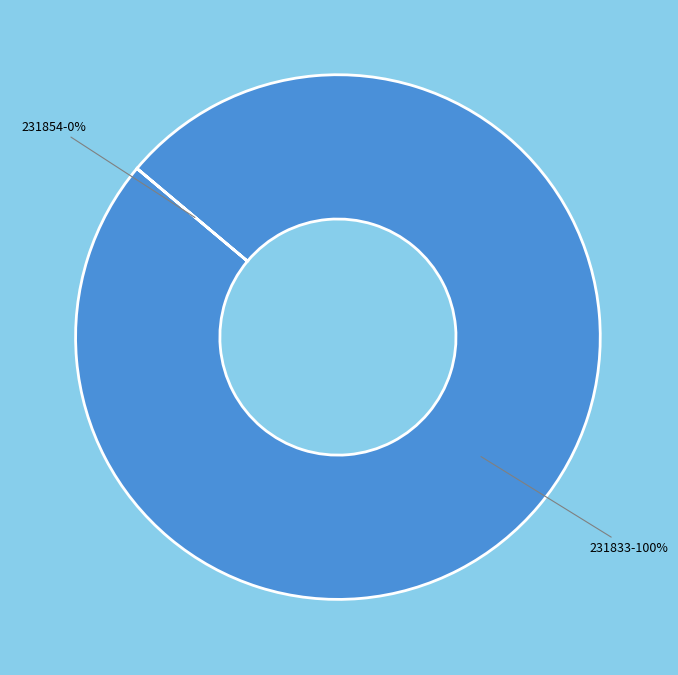

Is it true that 231833 is 100% of the pie?

True